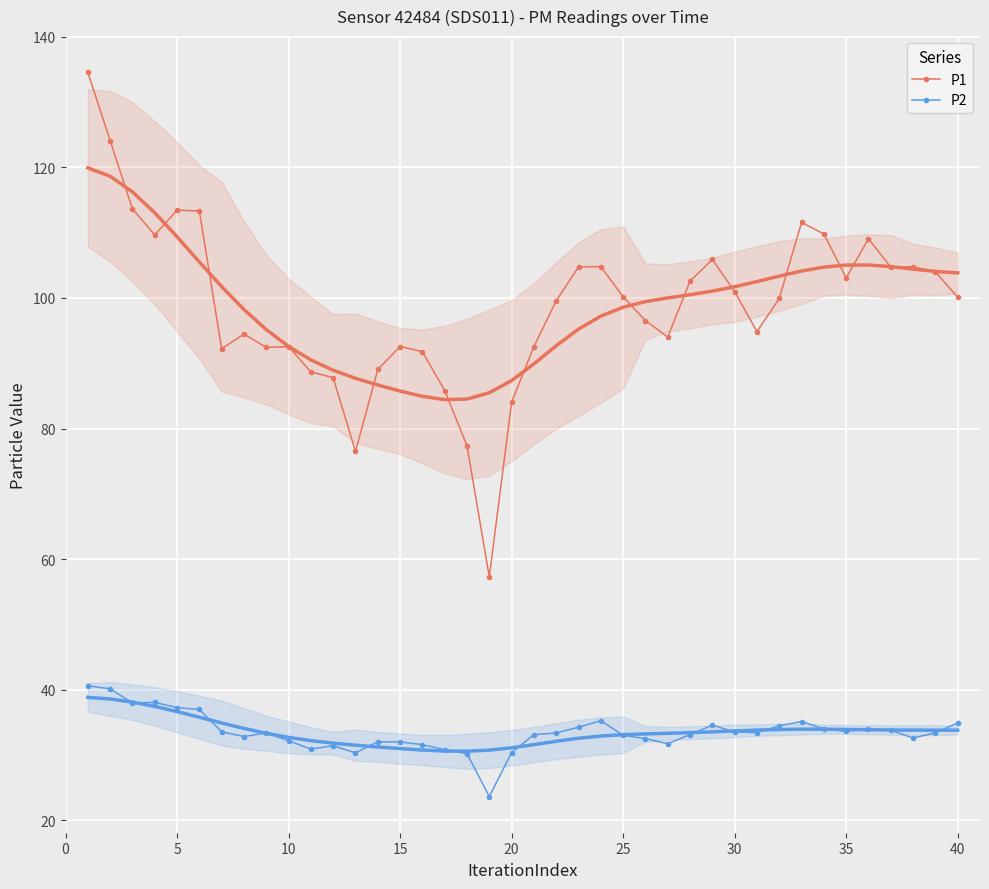

True or false: P1 and P2 intersect in this chart.

False